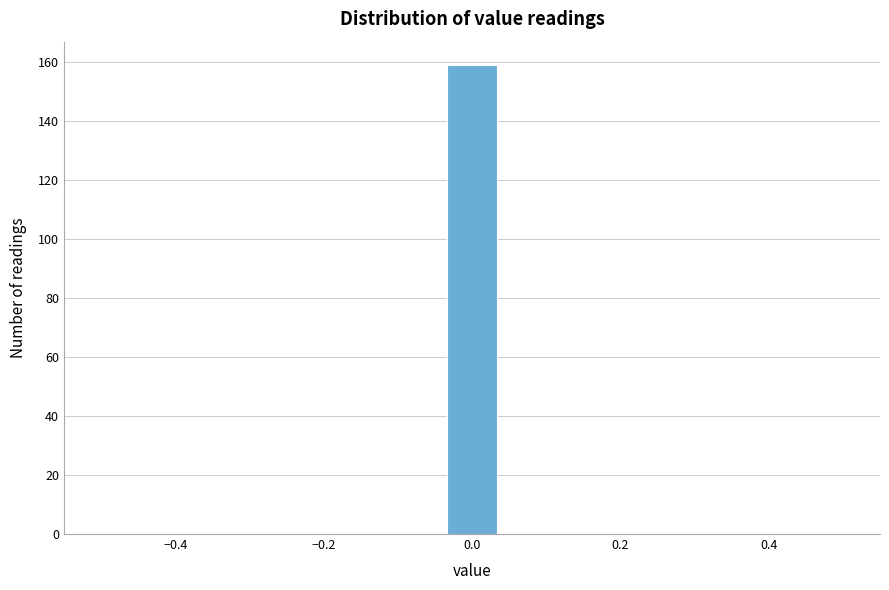

Read against the x-axis, roughly where is the centre of the tallest bar?

0.00